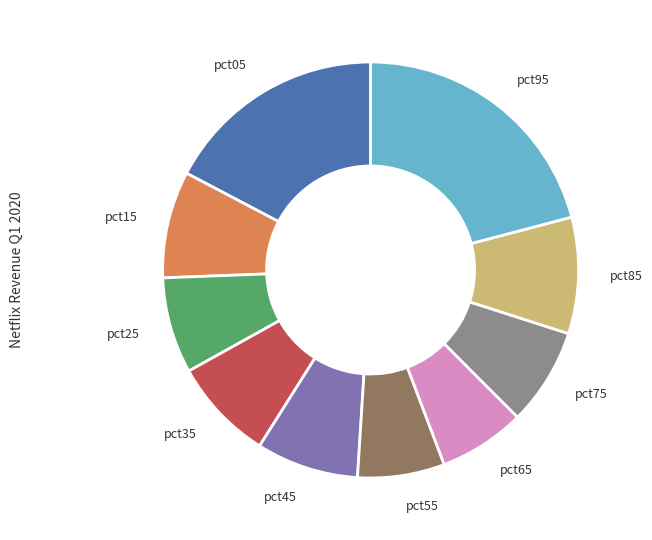

Which category has the biggest portion of the pie?

pct95